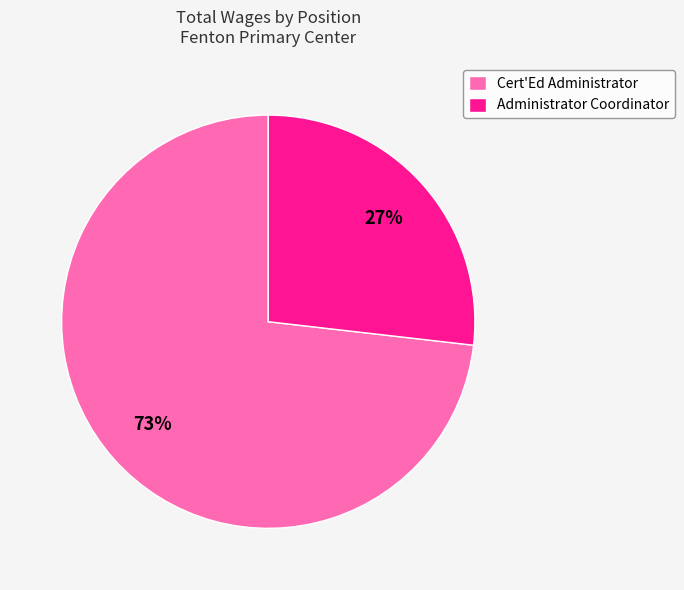

Do Administrator Coordinator and Cert'Ed Administrator together represent more than half of the pie?

Yes